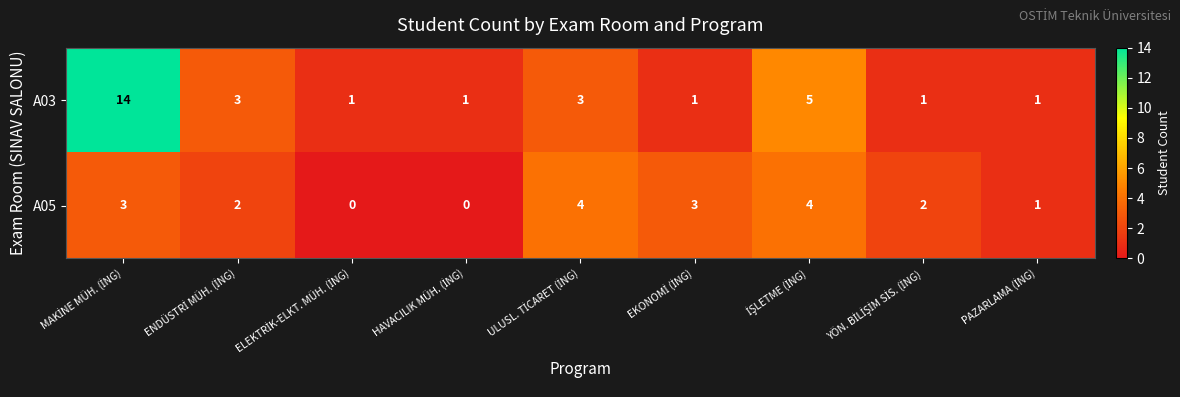

Which series has the largest total across all categories?

A03